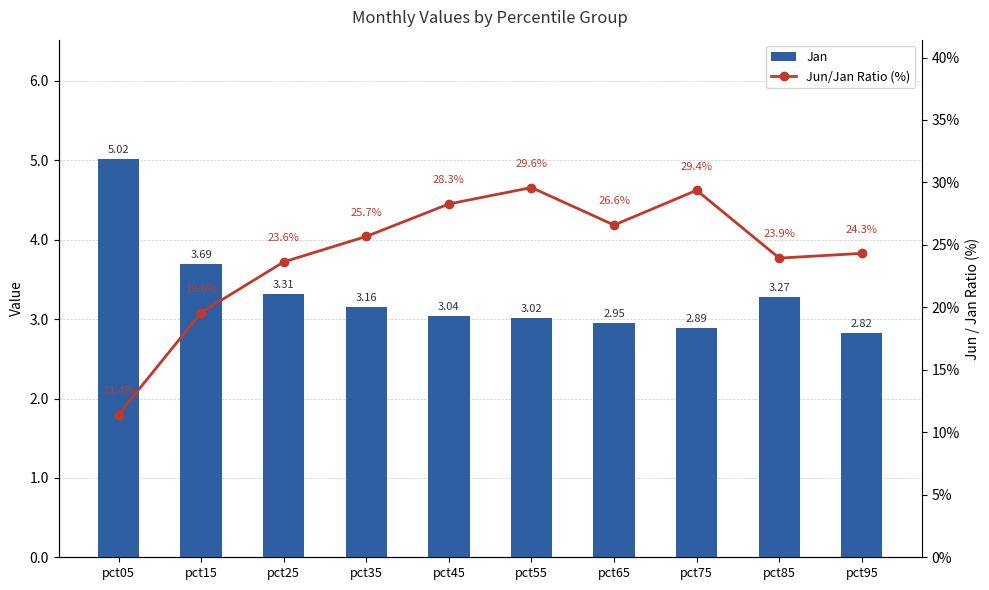

Are the bars grouped side by side (vs. stacked)?

Yes